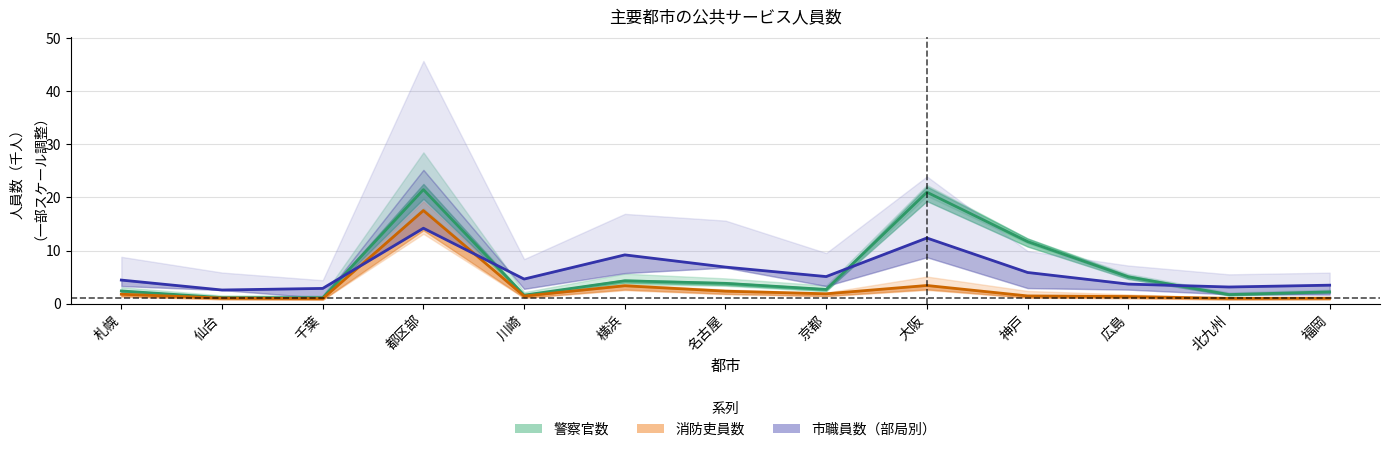

What position from the right is 広島?

3